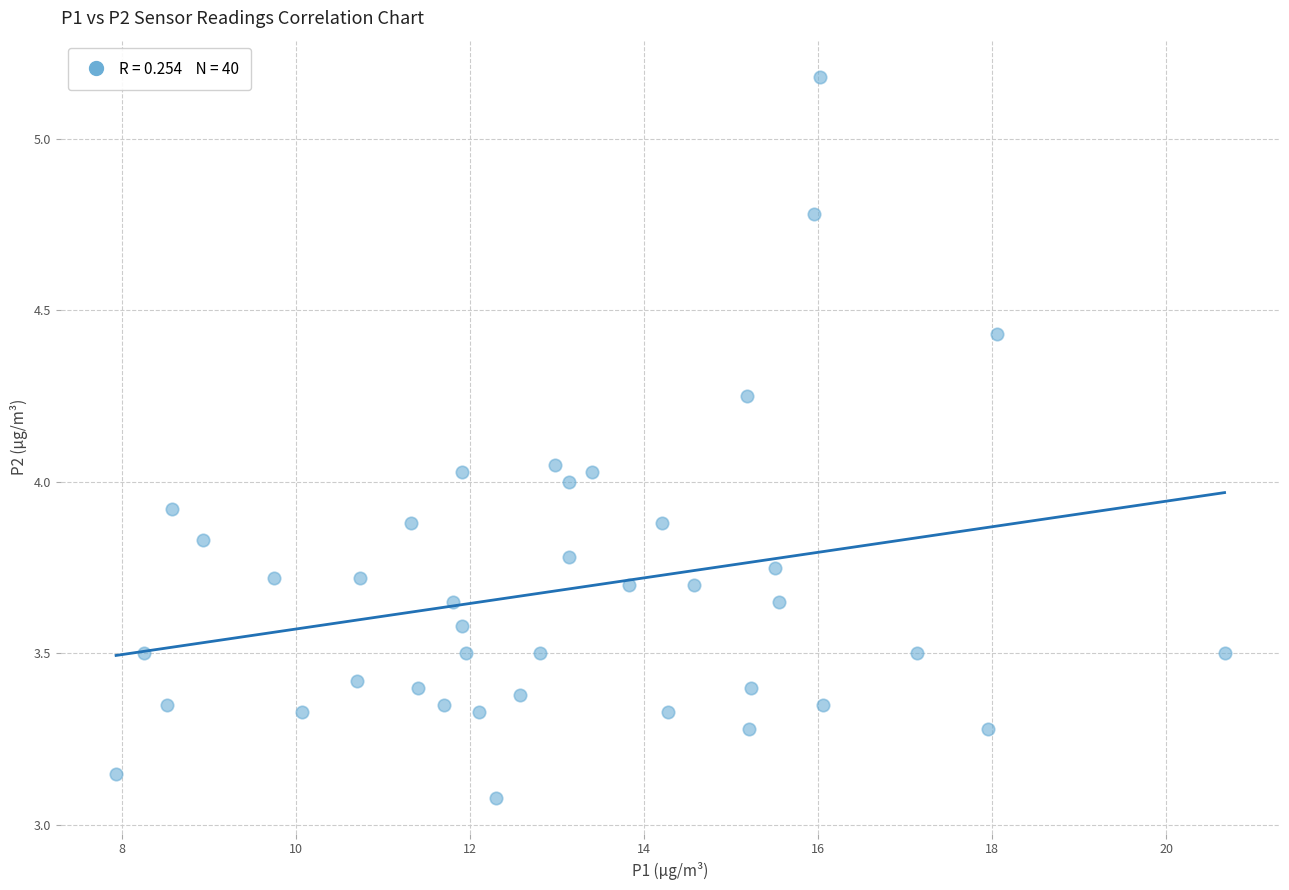

What is the range of X values (max minus min)?

12.7